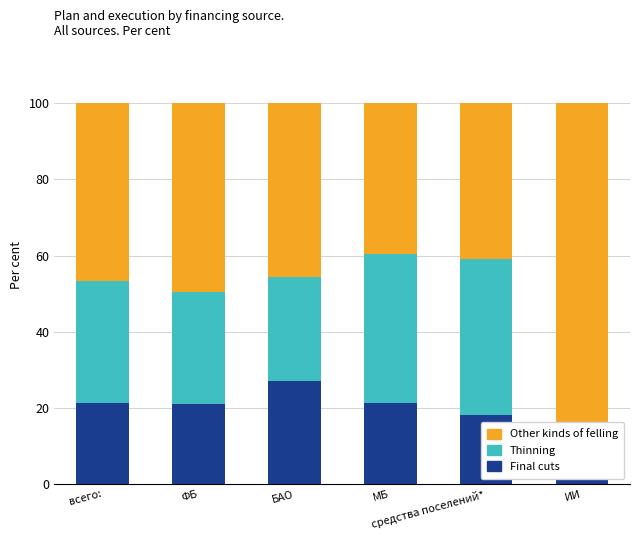

What is the highest value of the Final cuts series?

27.1